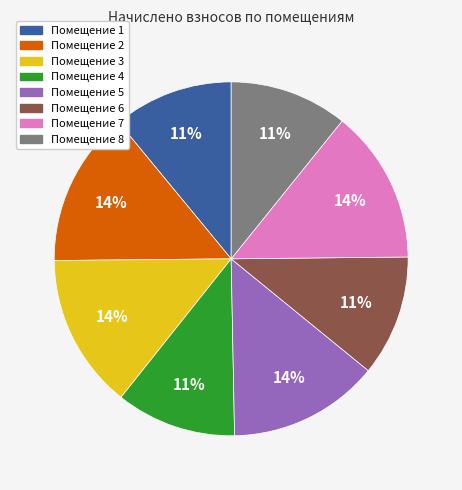

Is there a majority slice in this chart?

No